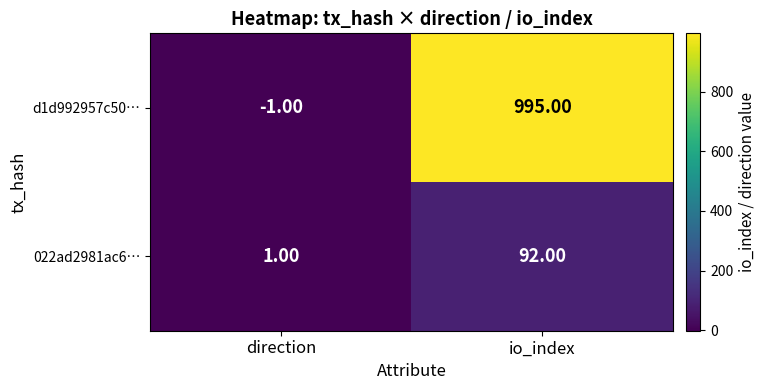

What is the difference between the highest and lowest values at io_index?

903